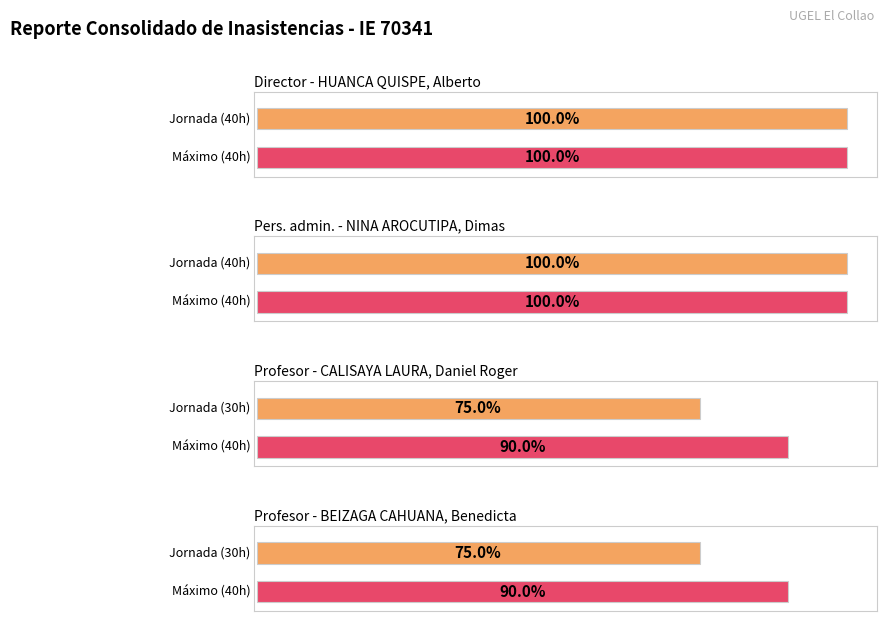

True or false: the data shows 30 at 2.

True